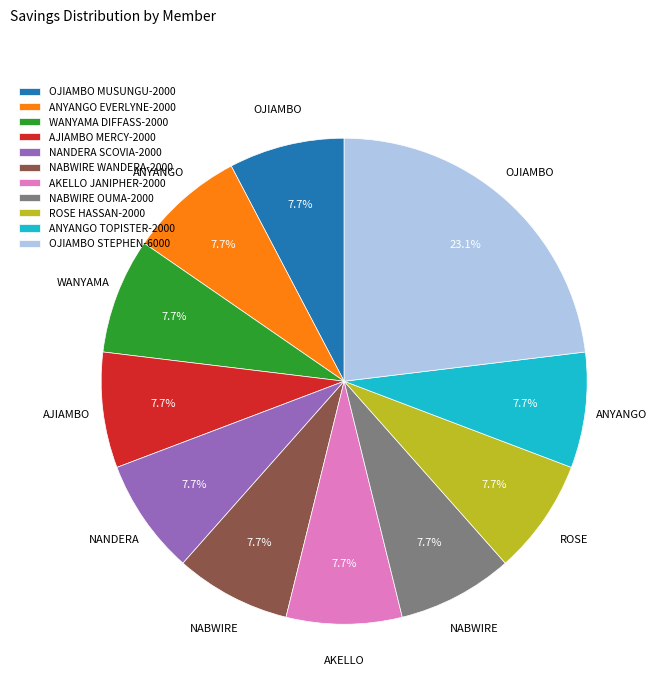

Does any single category account for the majority?

No